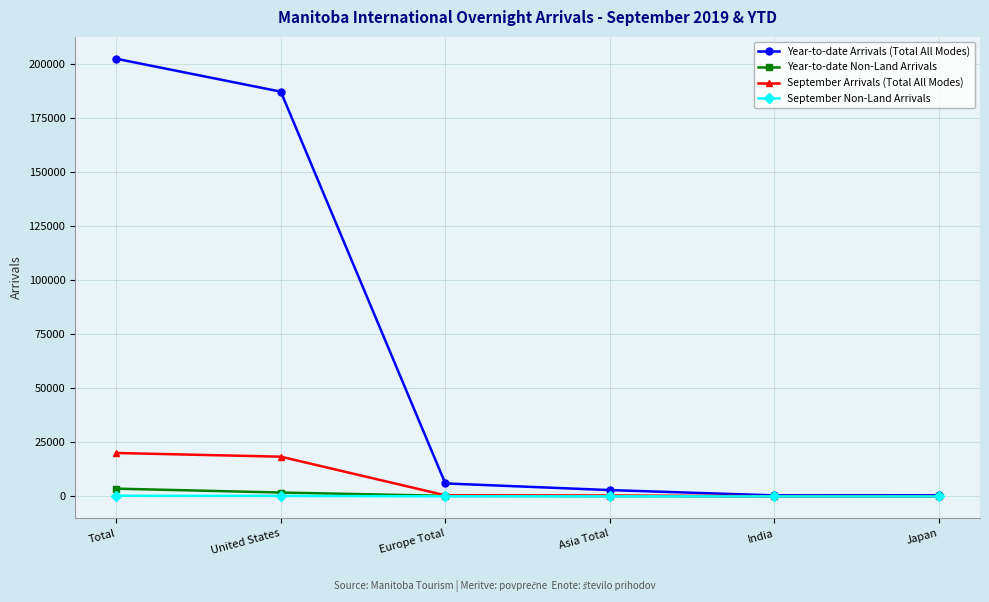

The Year-to-date Arrivals (Total All Modes) series shows 352373 at Total. True or false?

False